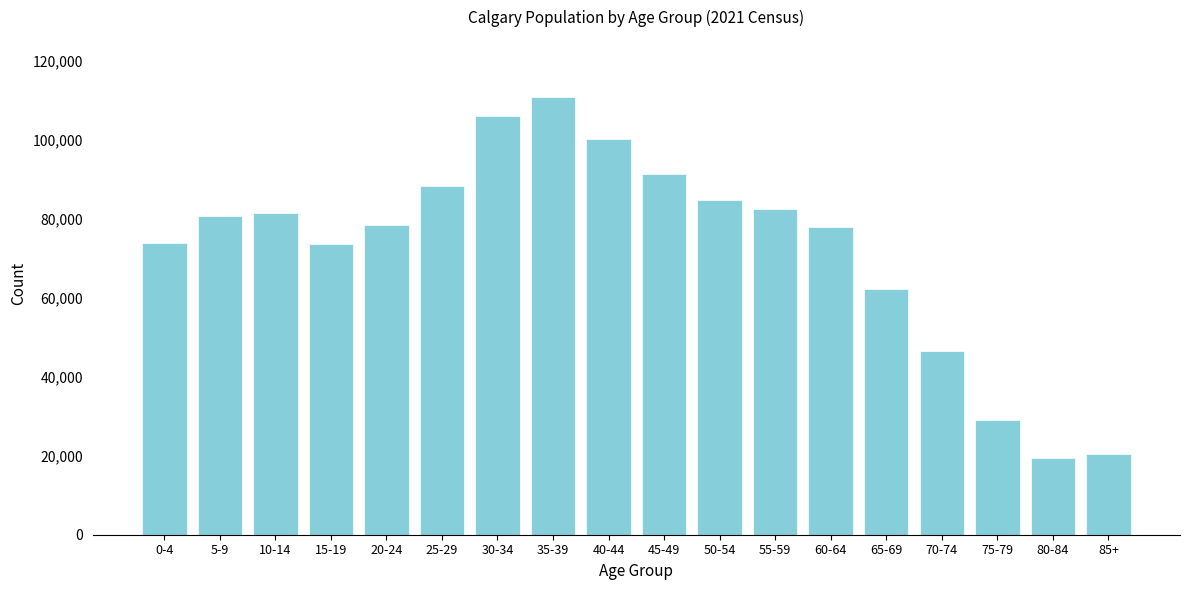

What is the difference between the maximum and second lowest values?

90345